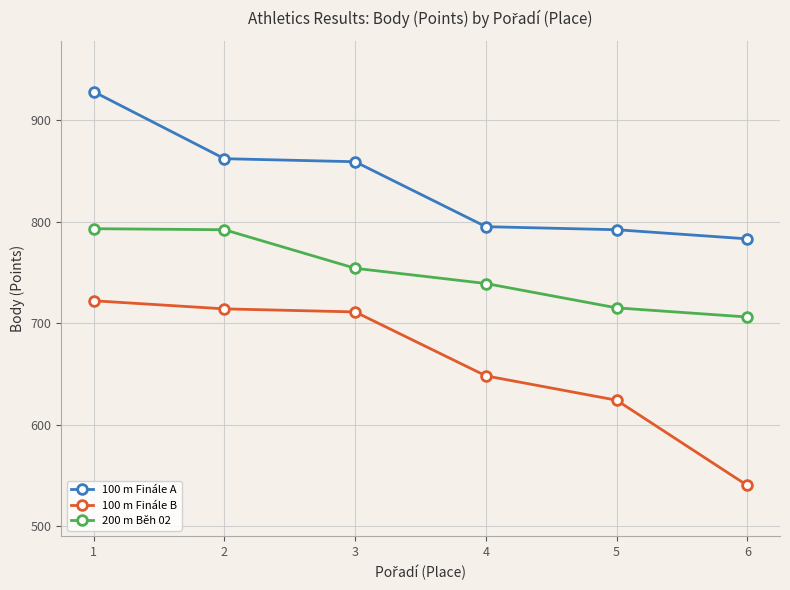

True or false: 100 m Finále A and 100 m Finále B cross at least once.

False